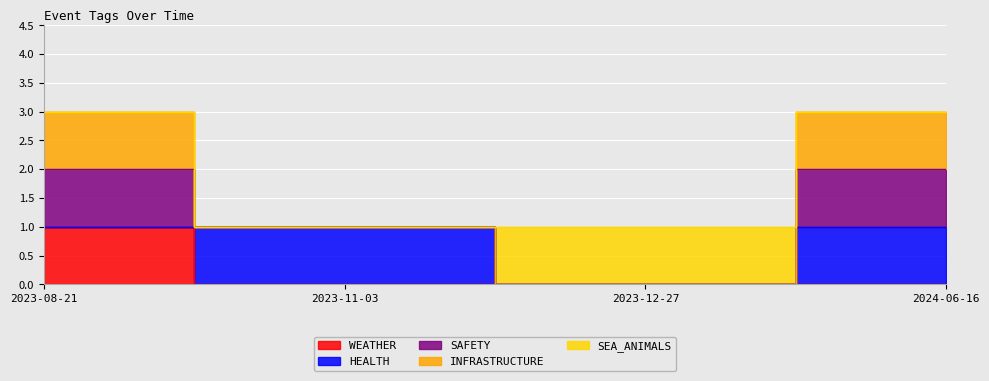

What is the label of the 4th point from the right?

2023-08-21